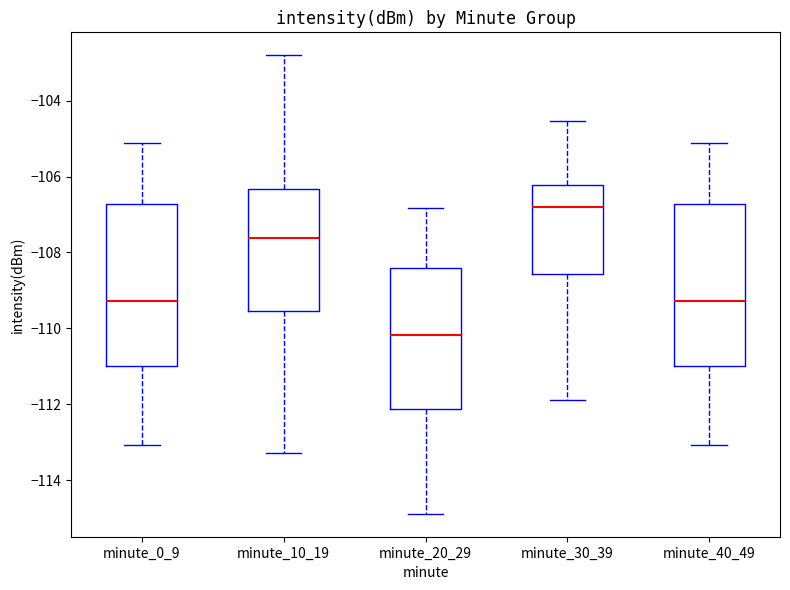

Reading left to right, read every box against the y-axis: the position of its median line, the range the box covers, and the ends of its whiskers. The values are not printed on the chart, so give them approximately, as read against the axis.

minute_0_9: median -109.2, box -111.0 to -106.8, whiskers -113.0 to -105.2
minute_10_19: median -107.6, box -109.6 to -106.4, whiskers -113.2 to -102.8
minute_20_29: median -110.2, box -112.2 to -108.4, whiskers -114.8 to -106.8
minute_30_39: median -106.8, box -108.6 to -106.2, whiskers -111.8 to -104.6
minute_40_49: median -109.2, box -111.0 to -106.8, whiskers -113.0 to -105.2